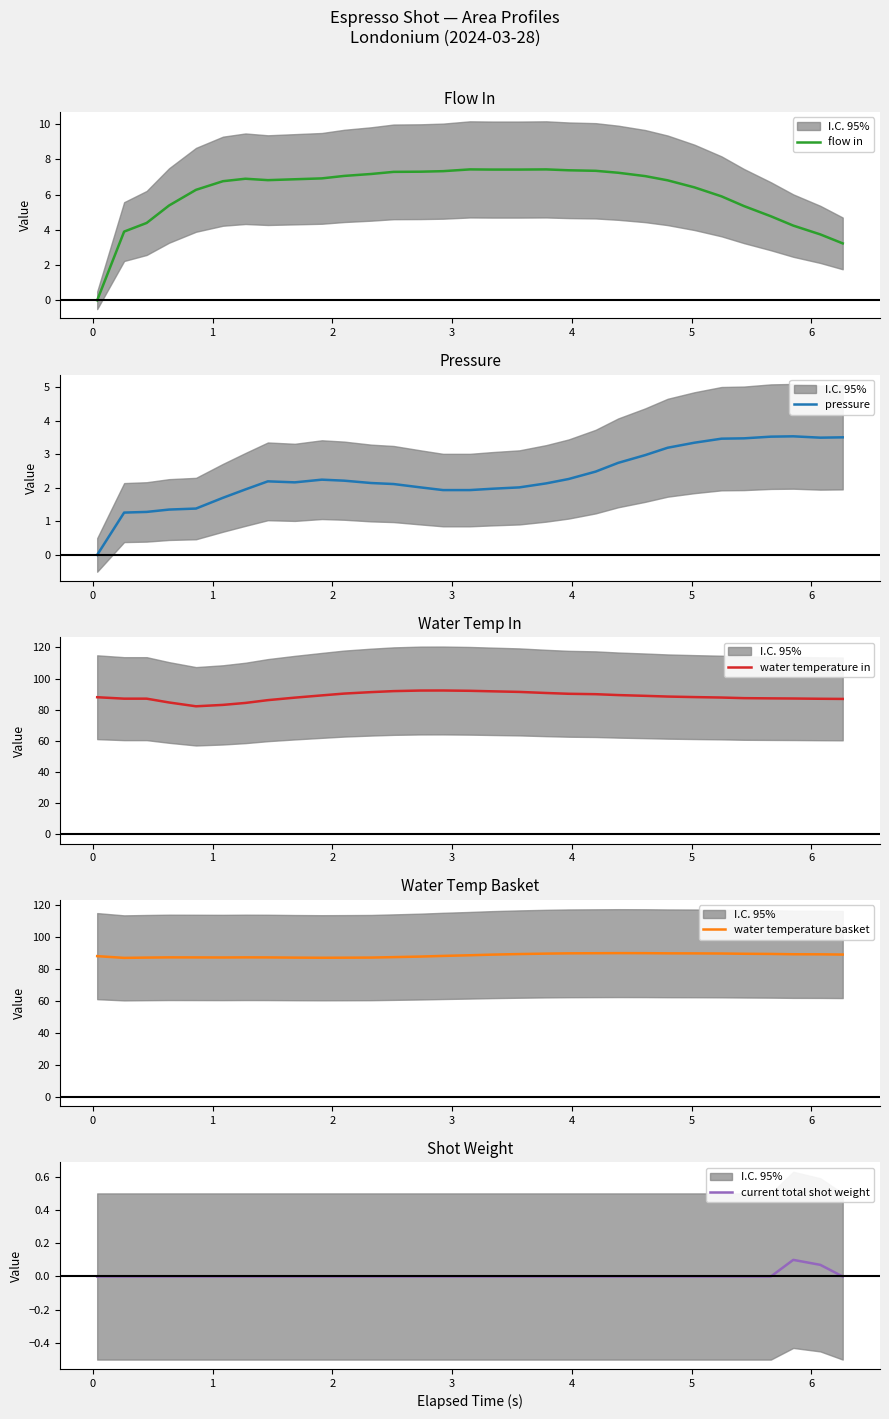

What is the average value of the flow in series?

6.1